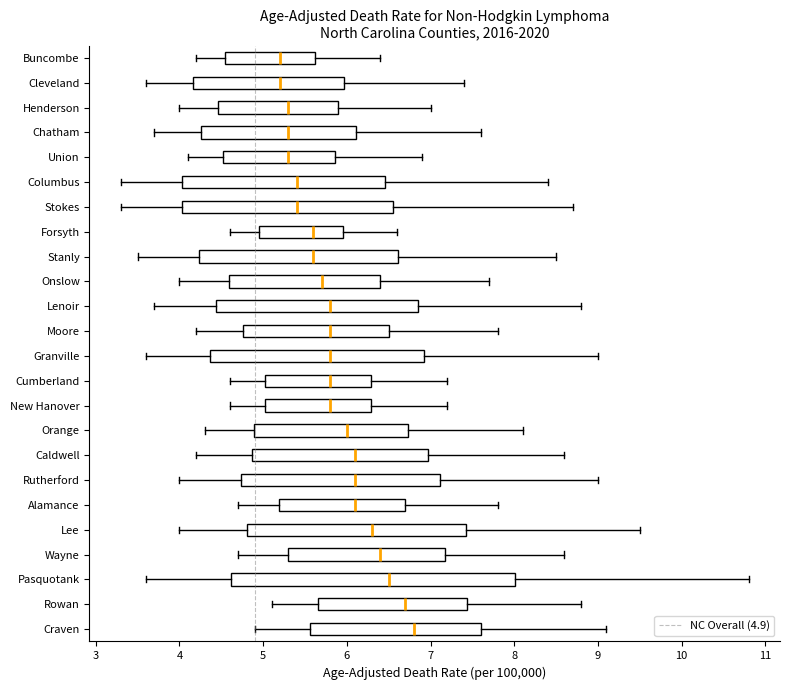

Reading bottom to top, transcribe this box plot: for each box, give where its median line is, the range the box spans, and where its two whiskers end, as read against the x-axis. The values are not printed on the chart, so give them approximately, as read against the axis.

Craven: median 6.8, box 5.6 to 7.6, whiskers 4.9 to 9.1
Rowan: median 6.7, box 5.7 to 7.4, whiskers 5.1 to 8.8
Pasquotank: median 6.5, box 4.6 to 8.0, whiskers 3.6 to 10.8
Wayne: median 6.4, box 5.3 to 7.2, whiskers 4.7 to 8.6
Lee: median 6.3, box 4.8 to 7.4, whiskers 4.0 to 9.5
Alamance: median 6.1, box 5.2 to 6.7, whiskers 4.7 to 7.8
Rutherford: median 6.1, box 4.7 to 7.1, whiskers 4.0 to 9.0
Caldwell: median 6.1, box 4.9 to 7.0, whiskers 4.2 to 8.6
Orange: median 6.0, box 4.9 to 6.7, whiskers 4.3 to 8.1
New Hanover: median 5.8, box 5.0 to 6.3, whiskers 4.6 to 7.2
Cumberland: median 5.8, box 5.0 to 6.3, whiskers 4.6 to 7.2
Granville: median 5.8, box 4.4 to 6.9, whiskers 3.6 to 9.0
Moore: median 5.8, box 4.8 to 6.5, whiskers 4.2 to 7.8
Lenoir: median 5.8, box 4.4 to 6.9, whiskers 3.7 to 8.8
Onslow: median 5.7, box 4.6 to 6.4, whiskers 4.0 to 7.7
Stanly: median 5.6, box 4.2 to 6.6, whiskers 3.5 to 8.5
Forsyth: median 5.6, box 5.0 to 6.0, whiskers 4.6 to 6.6
Stokes: median 5.4, box 4.0 to 6.6, whiskers 3.3 to 8.7
Columbus: median 5.4, box 4.0 to 6.5, whiskers 3.3 to 8.4
Union: median 5.3, box 4.5 to 5.9, whiskers 4.1 to 6.9
Chatham: median 5.3, box 4.3 to 6.1, whiskers 3.7 to 7.6
Henderson: median 5.3, box 4.5 to 5.9, whiskers 4.0 to 7.0
Cleveland: median 5.2, box 4.2 to 6.0, whiskers 3.6 to 7.4
Buncombe: median 5.2, box 4.6 to 5.6, whiskers 4.2 to 6.4